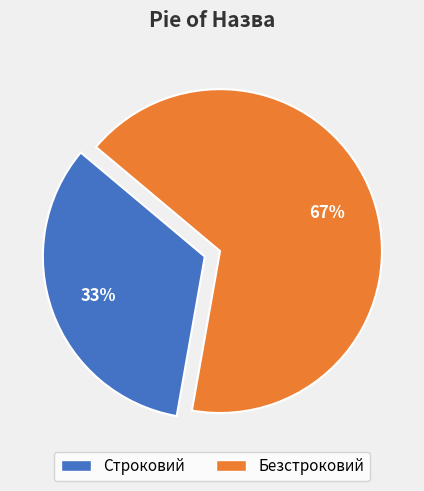

Is it true that Строковий is 23% of the pie?

False